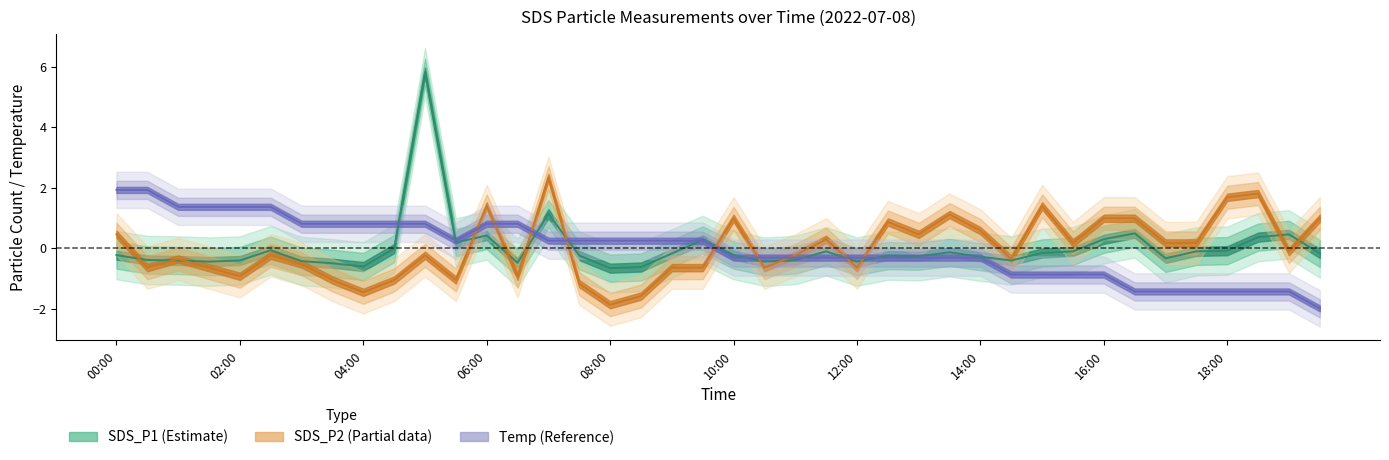

What are all the series names shown in the legend?

SDS_P1, SDS_P2, Temp